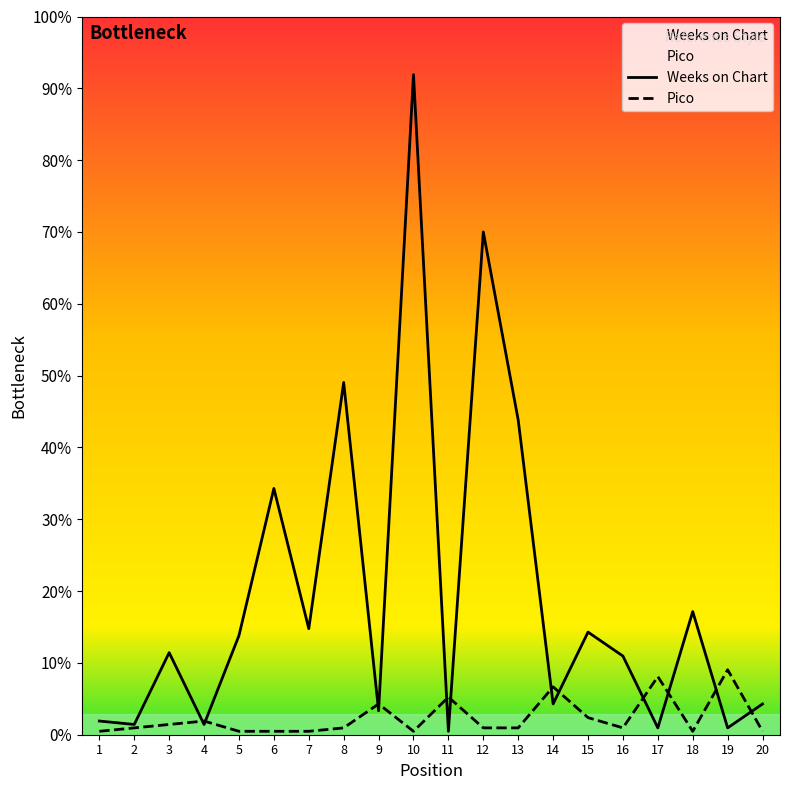

The value of Weeks on Chart at 2 is 2. True or false?

False